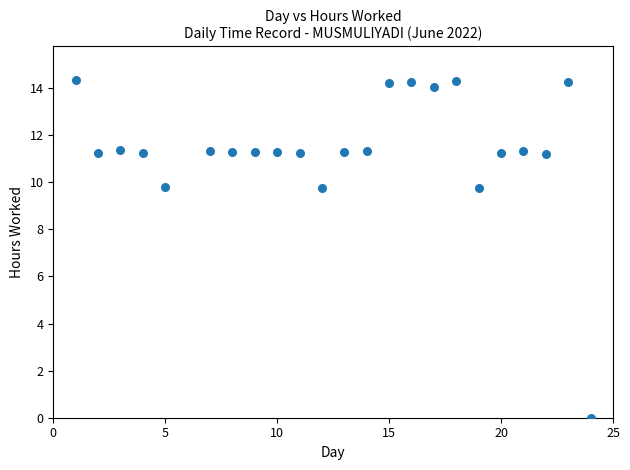

What is the range of X values (max minus min)?

23.0